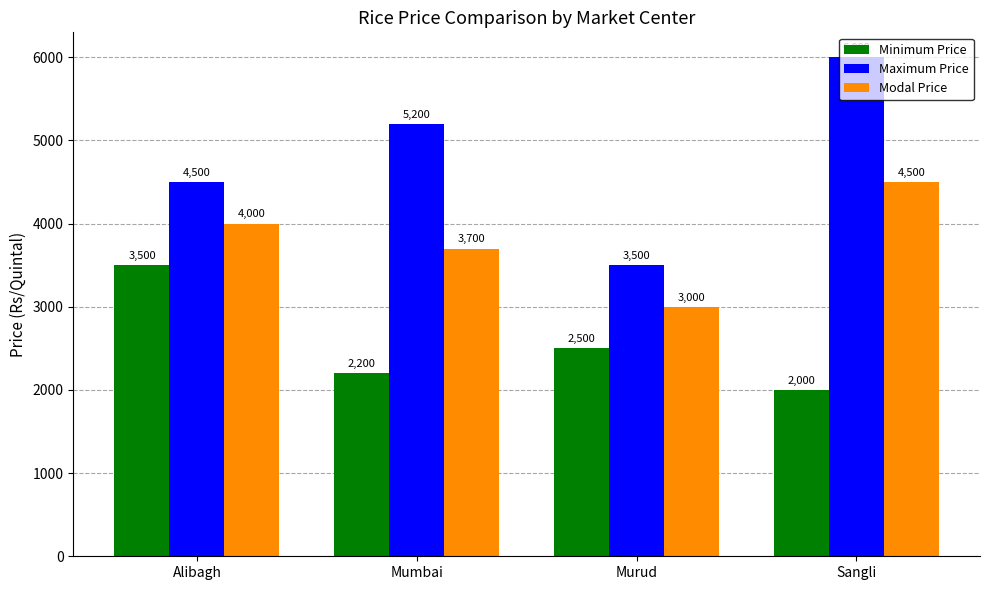

Count the Modal Price values in the range 3700 to 4500.

3